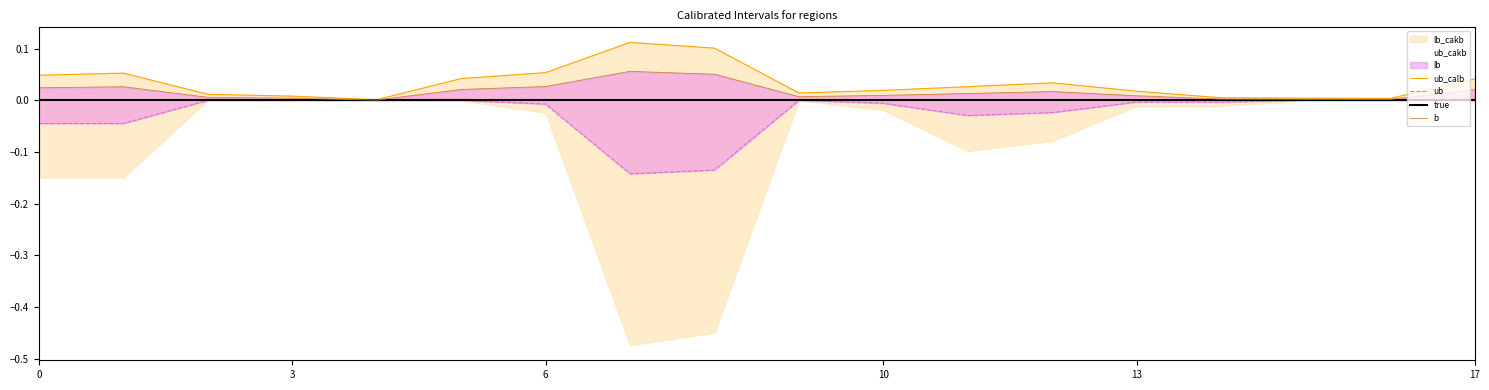

True or false: ub has a value of 0.0 at 6.

True